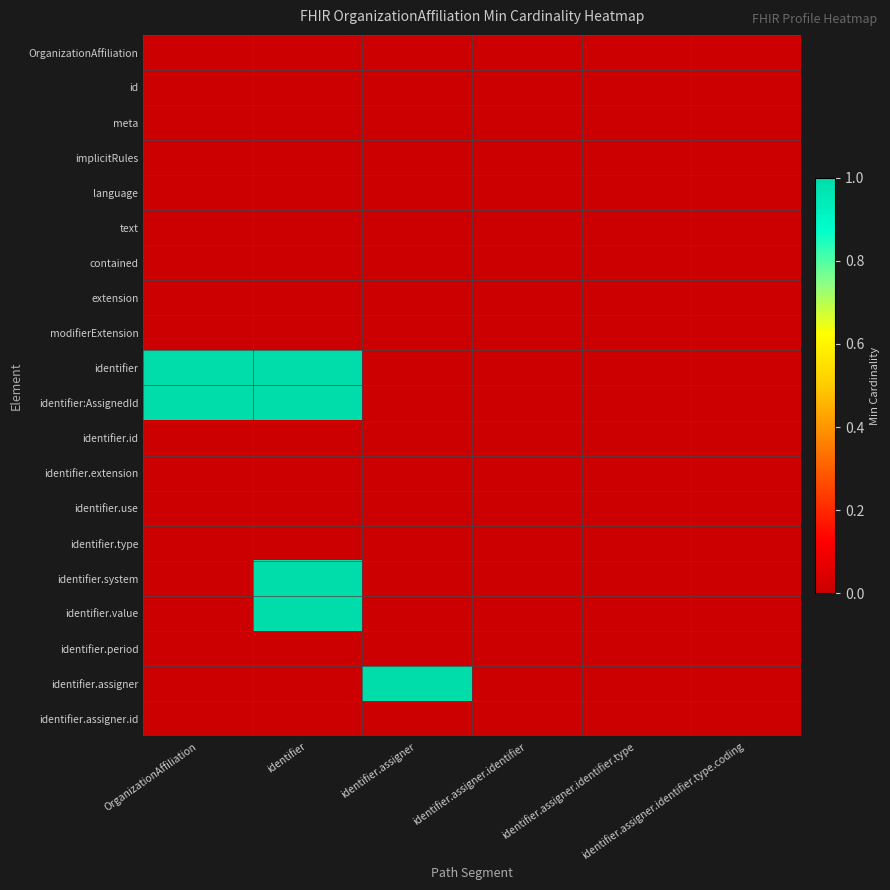

Which has a higher value, identifier.assigner.identifier.type or identifier.assigner.identifier?

identifier.assigner.identifier.type